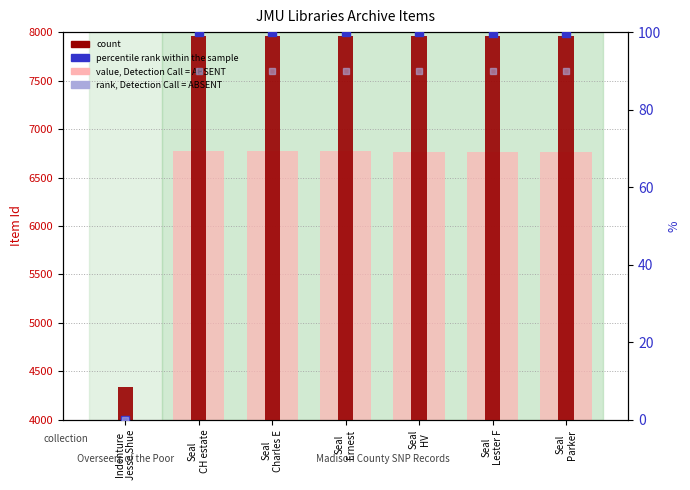

What is the maximum value shown in the chart?

7965.0